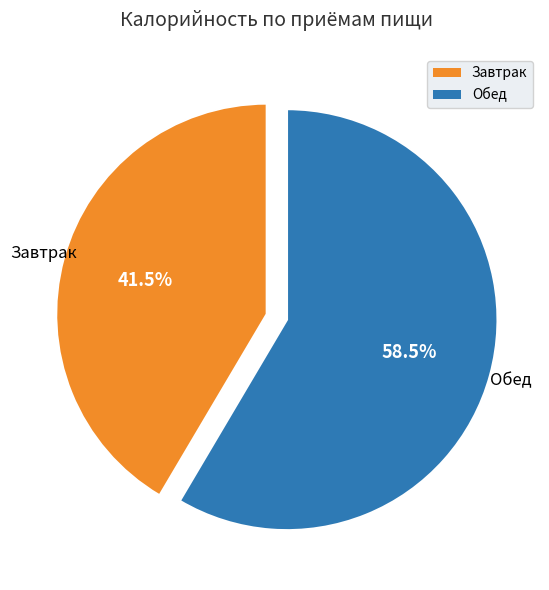

Rank the categories by value from lowest to highest.

Завтрак, Обед